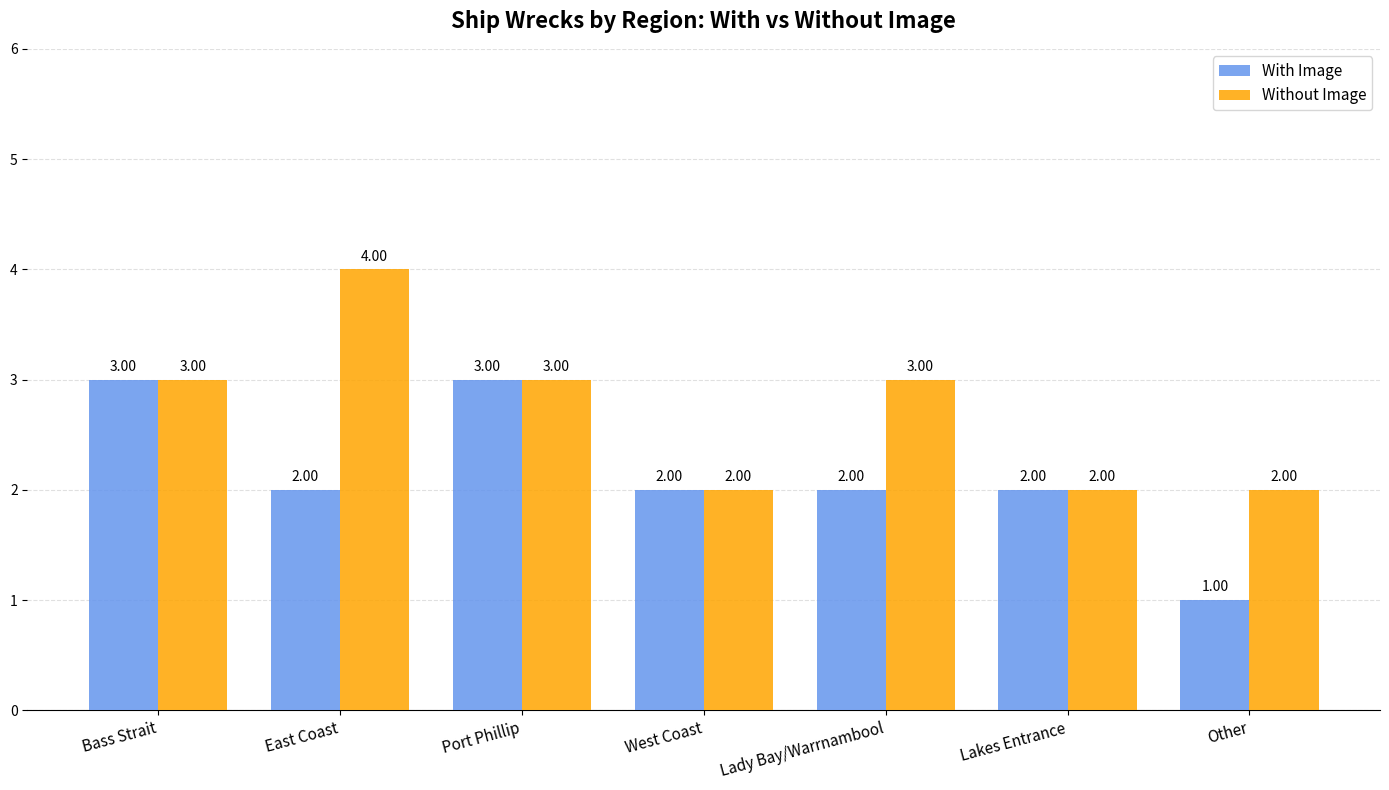

The With Image series shows 3 at Bass Strait. True or false?

True